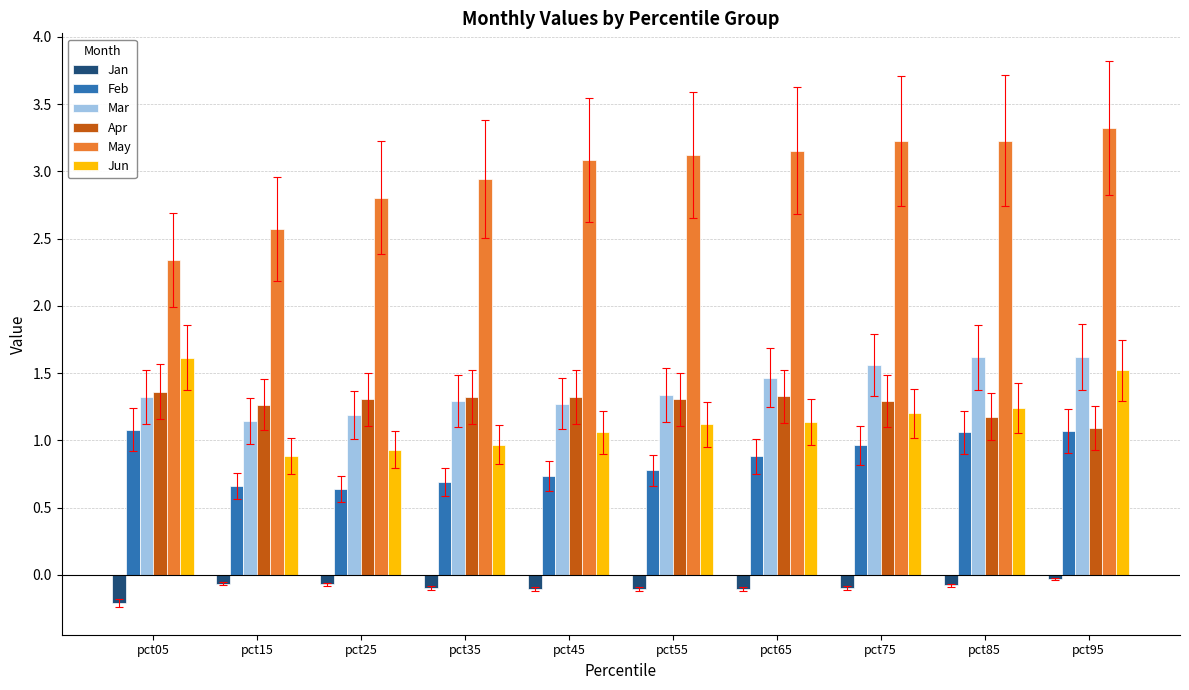

Which label corresponds to the smallest value in the chart?

pct05